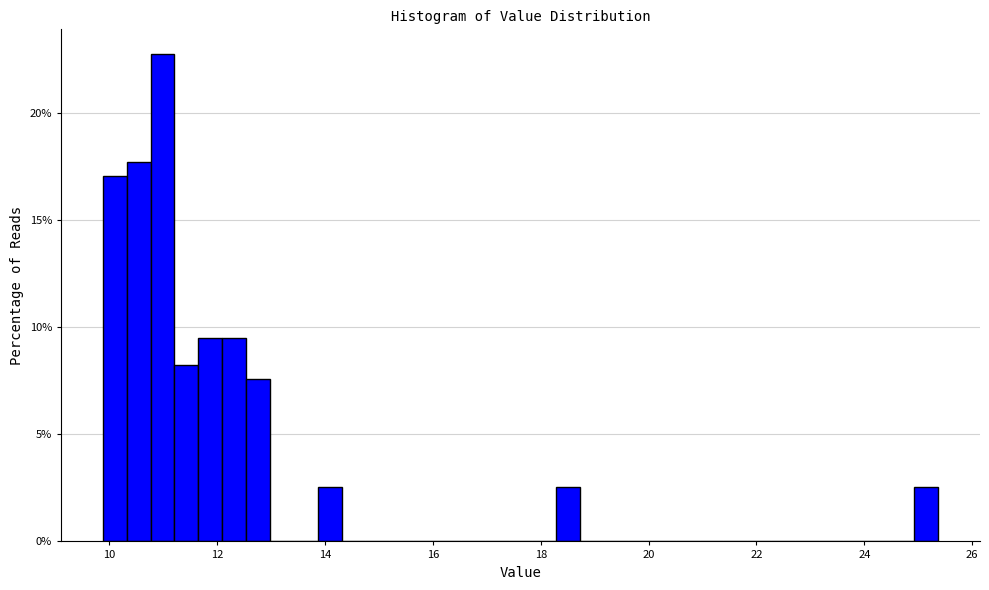

Around what value on the x-axis is the tallest bar? Give the approximate position of its centre, as read against the axis.

11.0